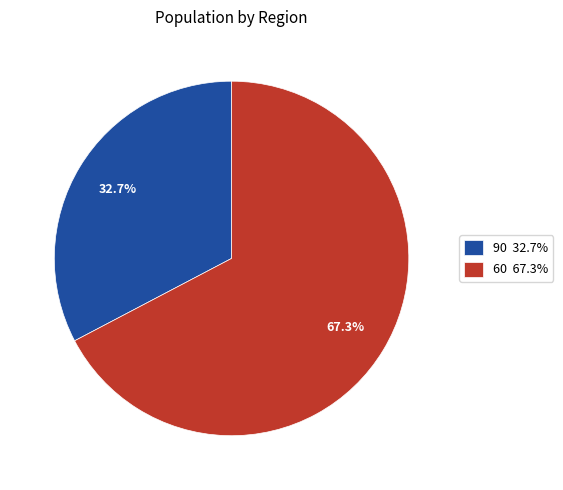

To the nearest percent, what is the difference between the largest and smallest slice percentages?

35%